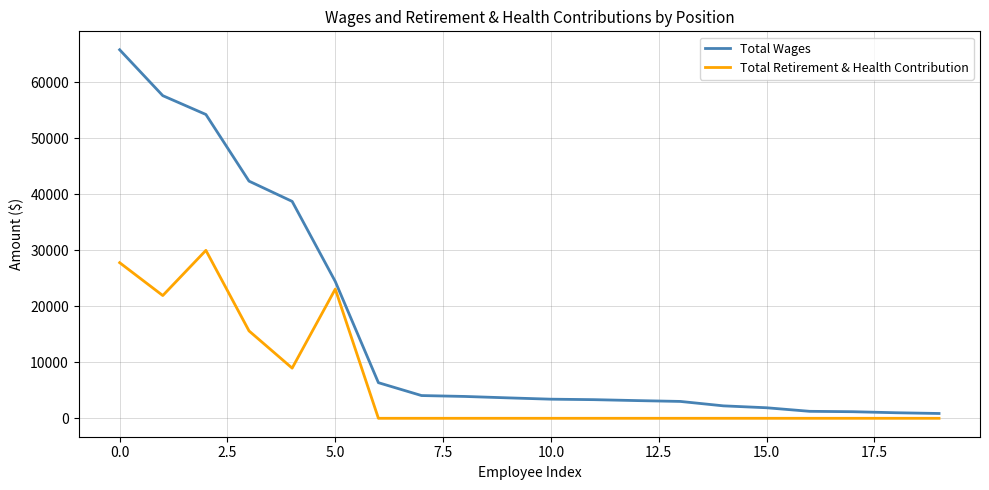

Rank the series by their maximum value, from highest to lowest.

Total Wages, Total Retirement & Health Contribution